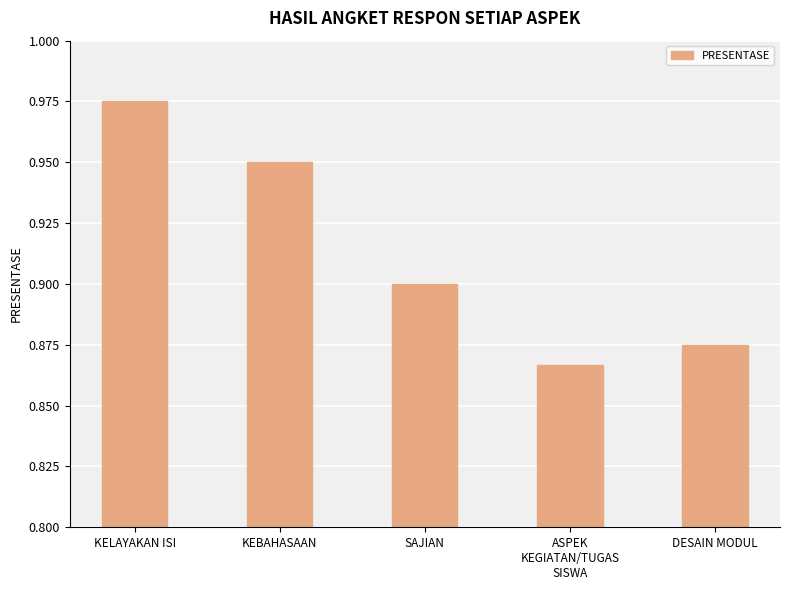

What is the sum of the values at KELAYAKAN ISI and KEBAHASAAN?

1.9